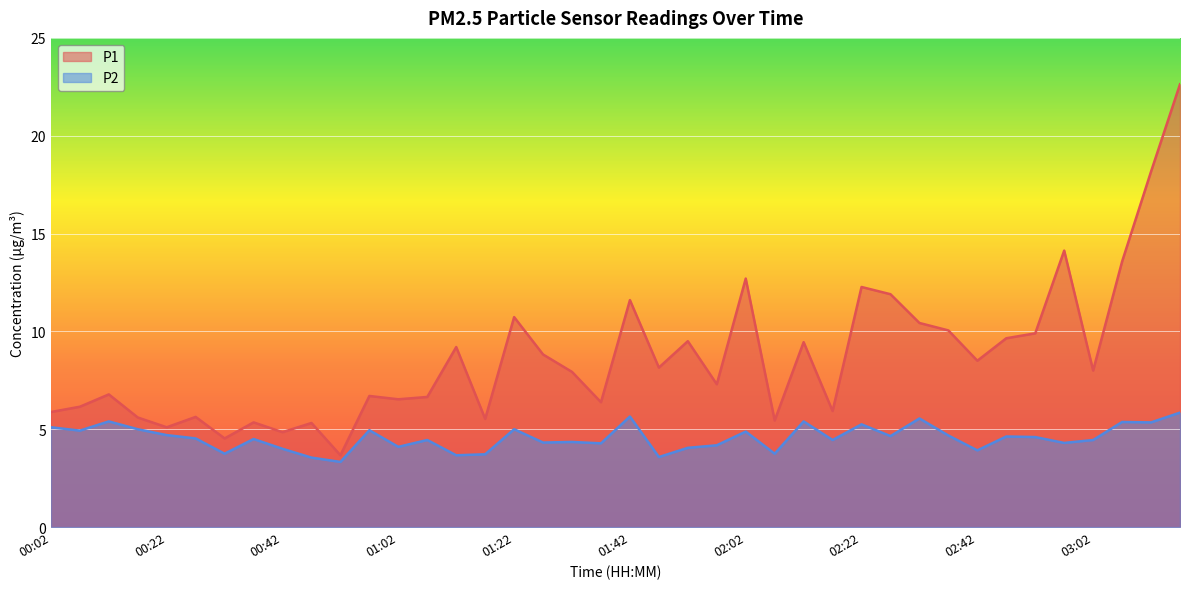

What is the label of the 23rd point from the left?

01:52